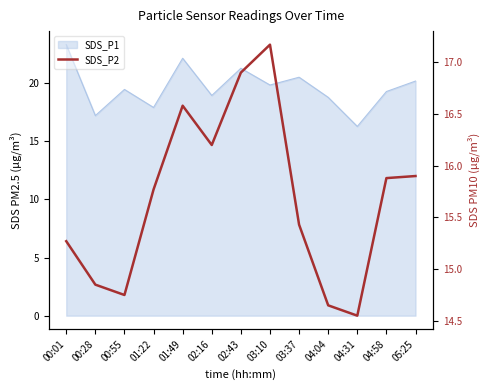

The value at 04:31 is 21.9. True or false?

False